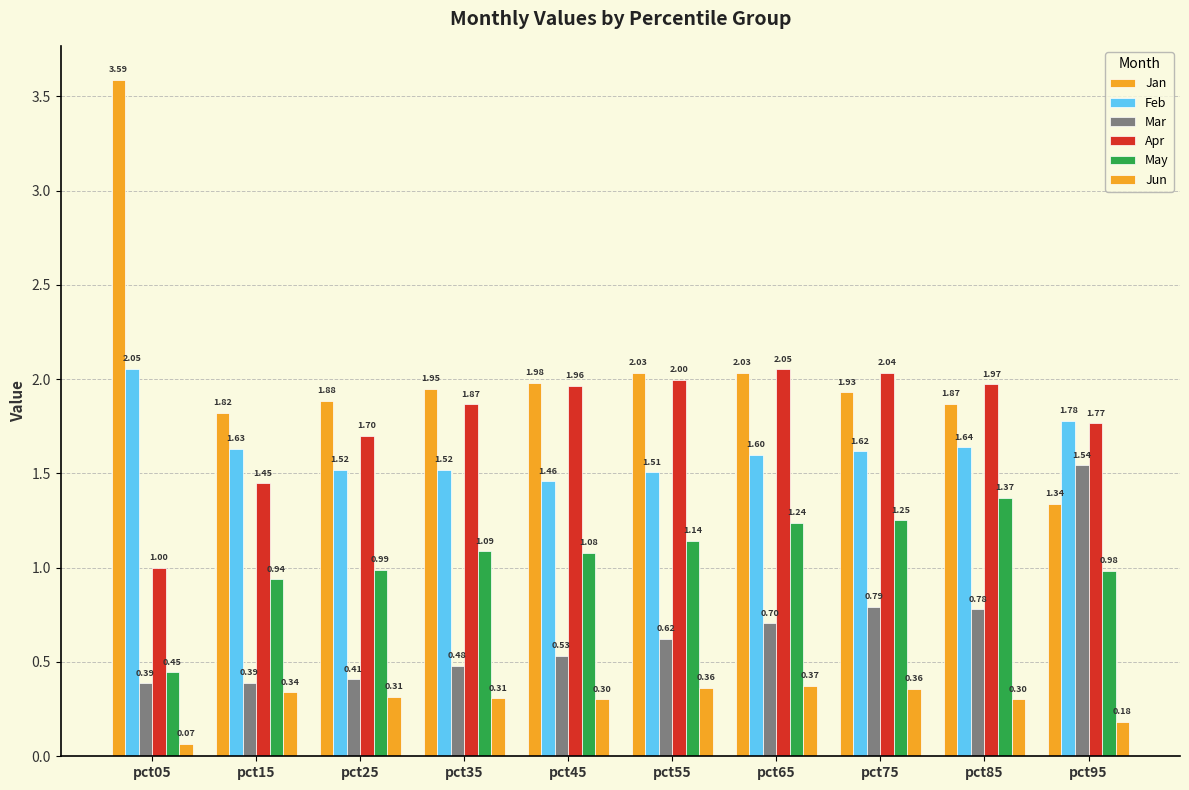

What is the minimum value shown in the chart?

0.1